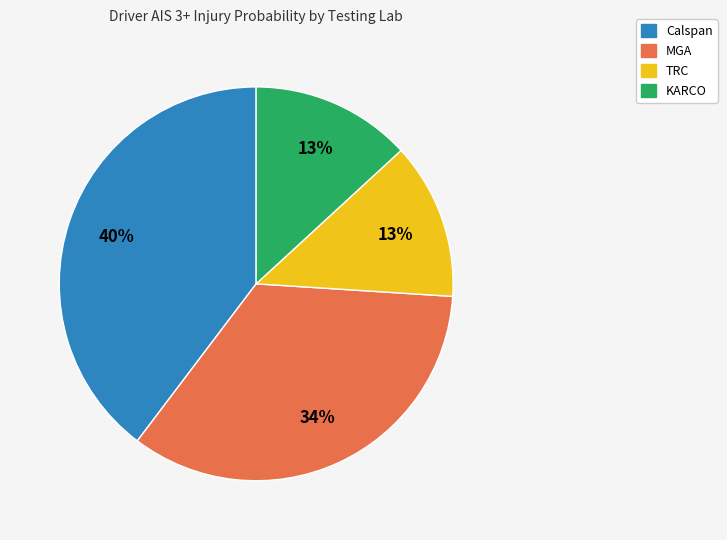

To the nearest percent, what percentage of the pie is KARCO?

13%